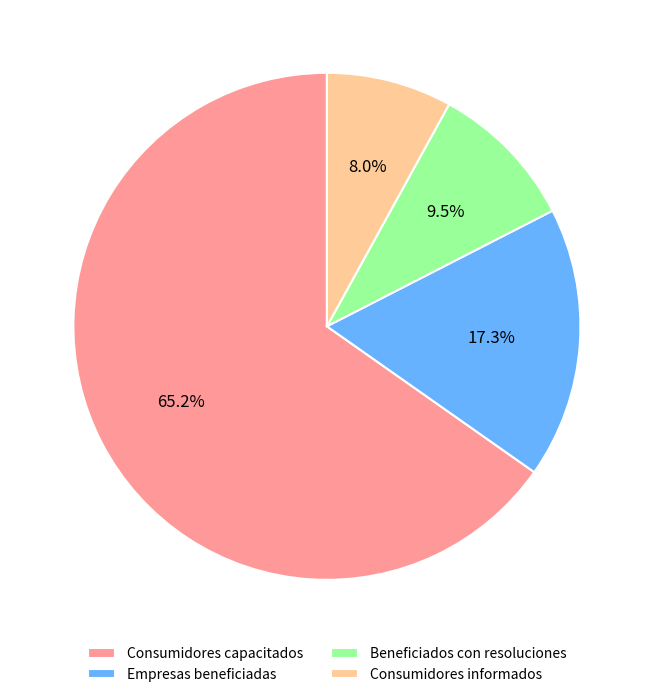

To the nearest percent, what portion does Consumidores informados represent?

8%